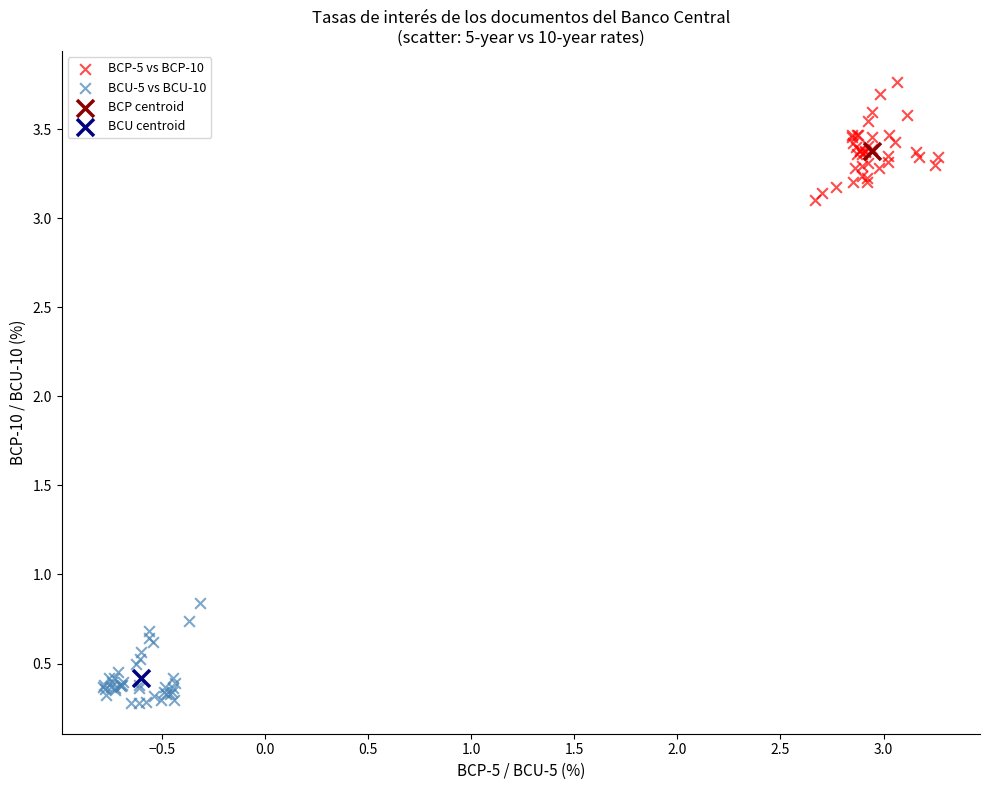

Which series contains the lowest Y value?

BCU-5 vs BCU-10